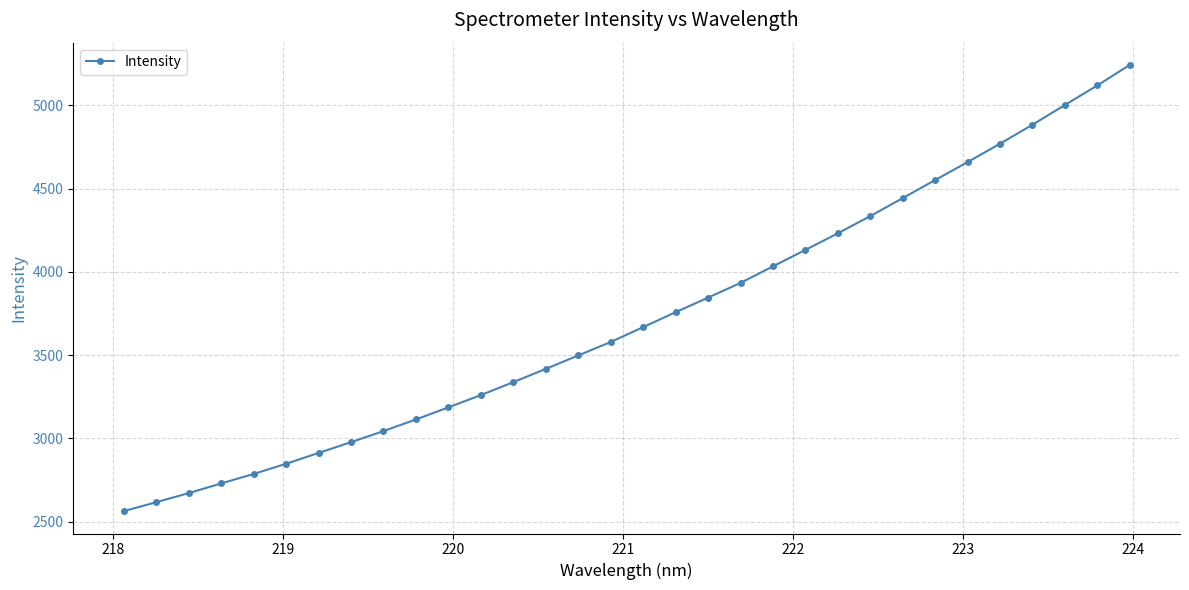

What is the difference between the maximum and minimum values?

2678.9